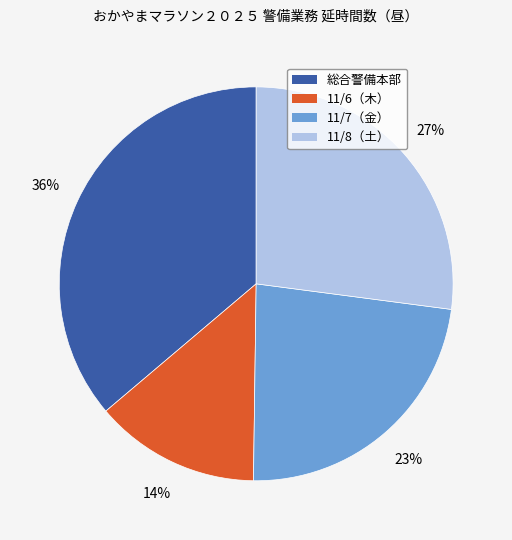

Does 11/7（金） represent more than half of the total?

No